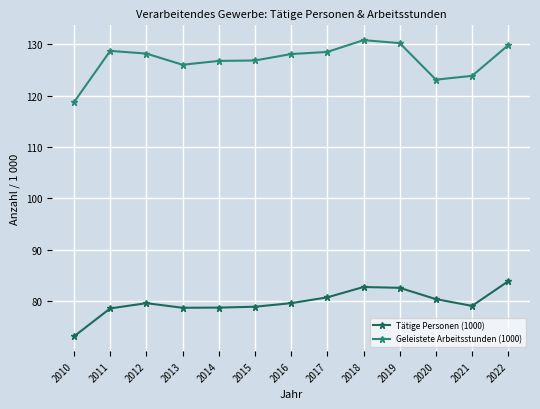

Which series has the widest spread of values?

Geleistete Arbeitsstunden (1000)